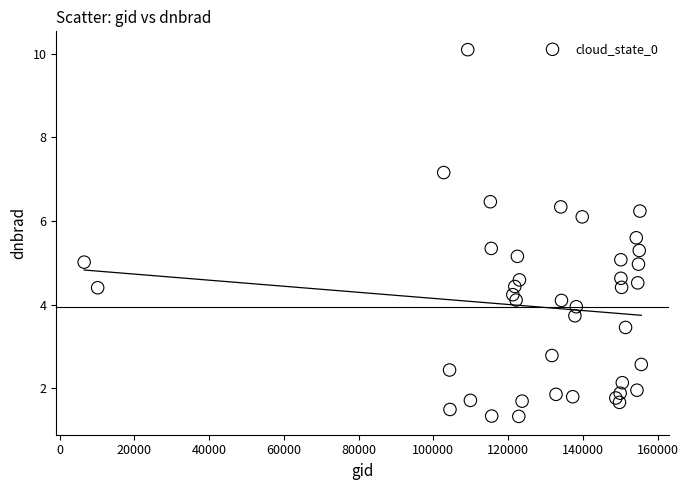

What is the range of Y values (max minus min)?

8.8